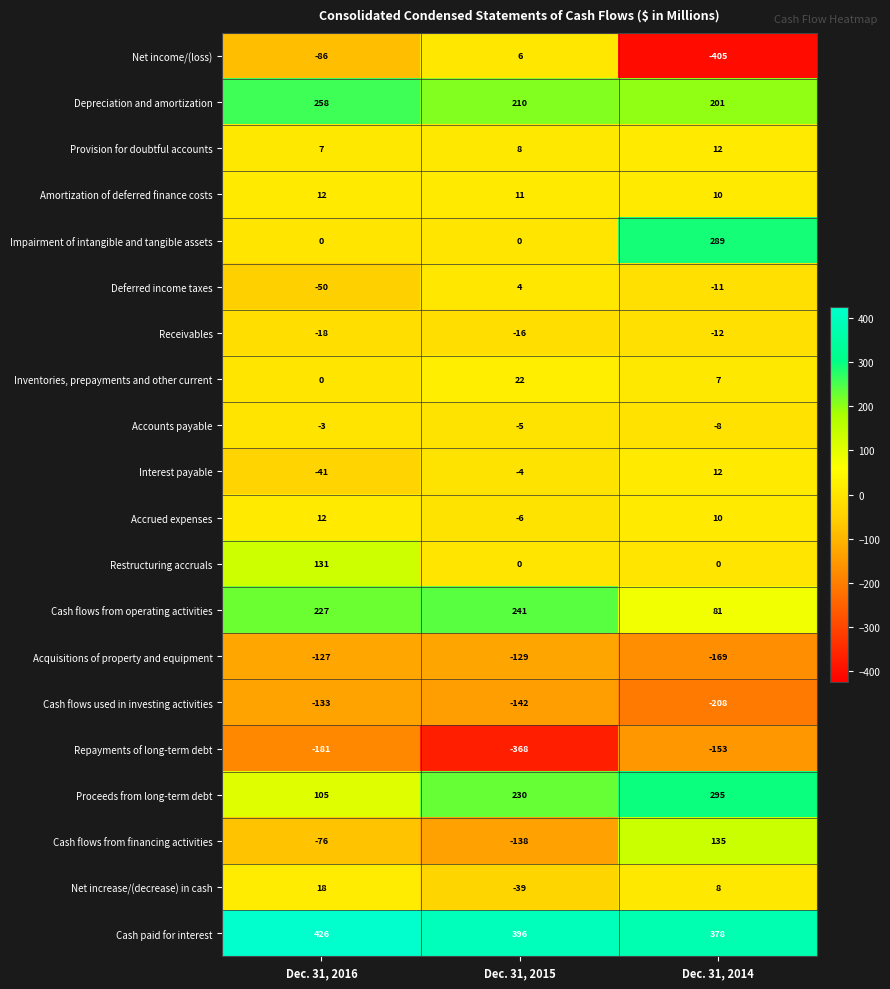

True or false: Depreciation and amortization has a value of 357 at Dec. 31, 2015.

False